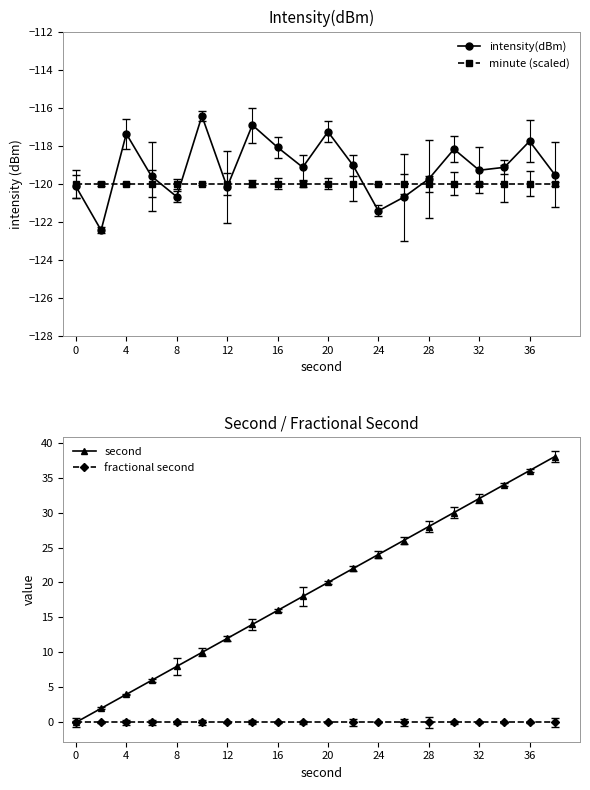

Count the number of categories in the chart.

20